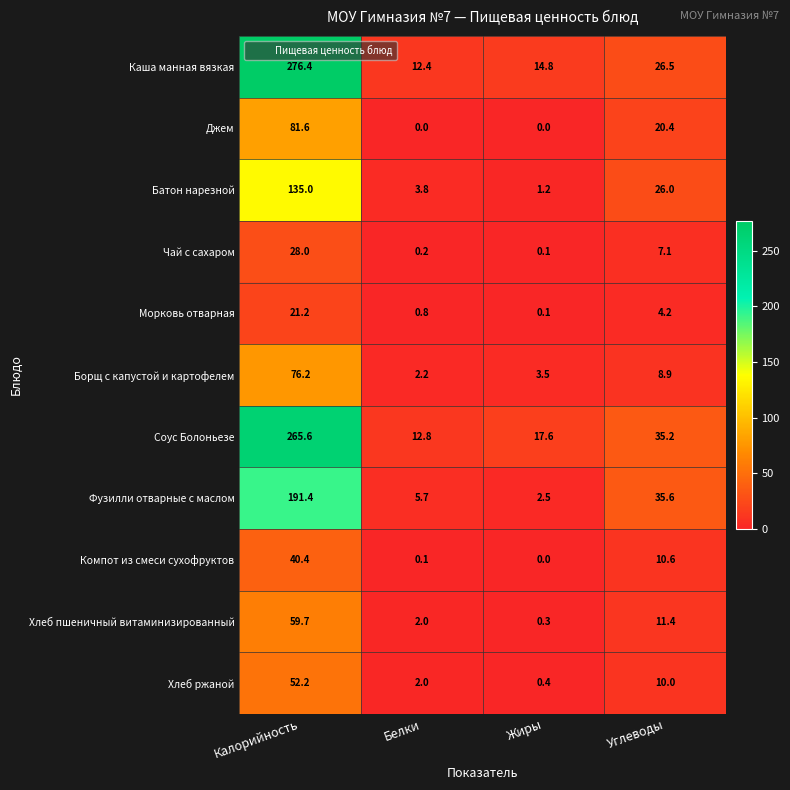

The value of Фузилли отварные с маслом at Белки is 5.7. True or false?

True